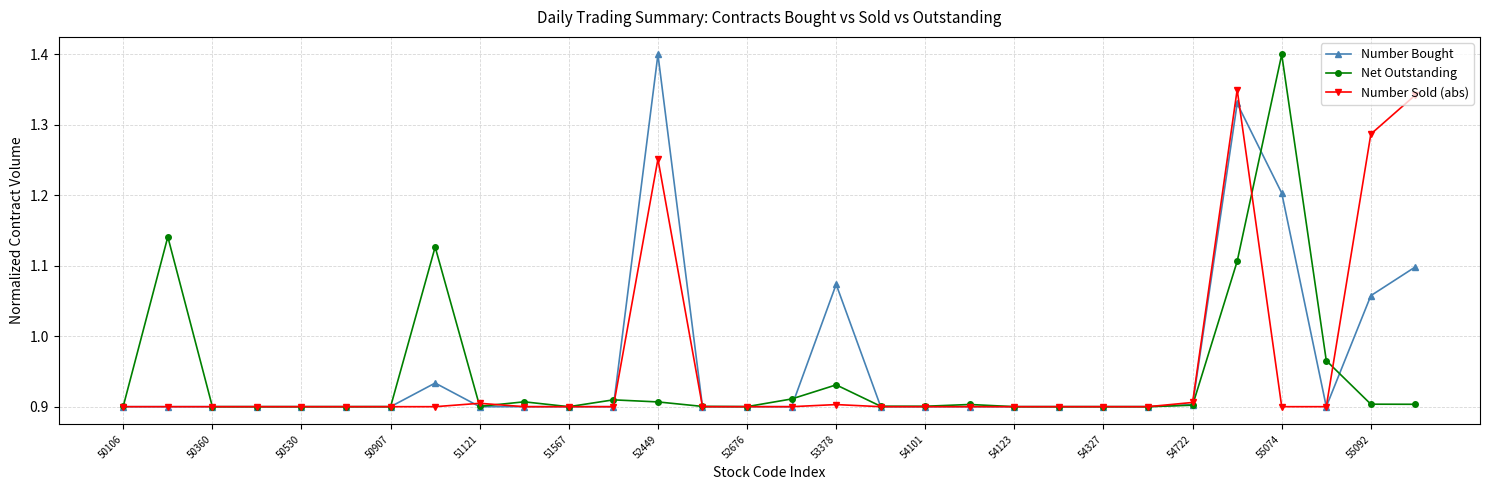

True or false: Number Bought has more than 1 interior local peaks.

True